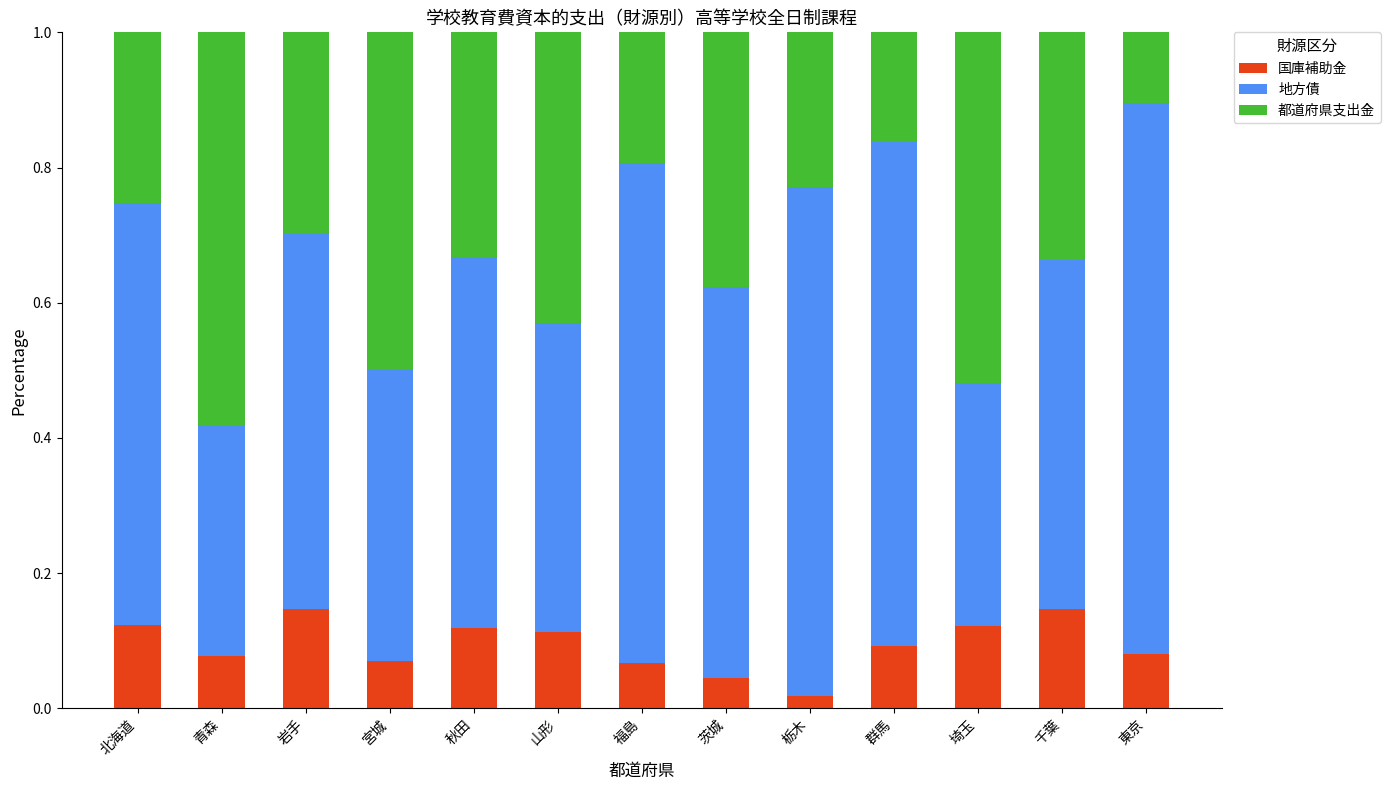

The value of 国庫補助金 at 宮城 is 0.1. True or false?

True